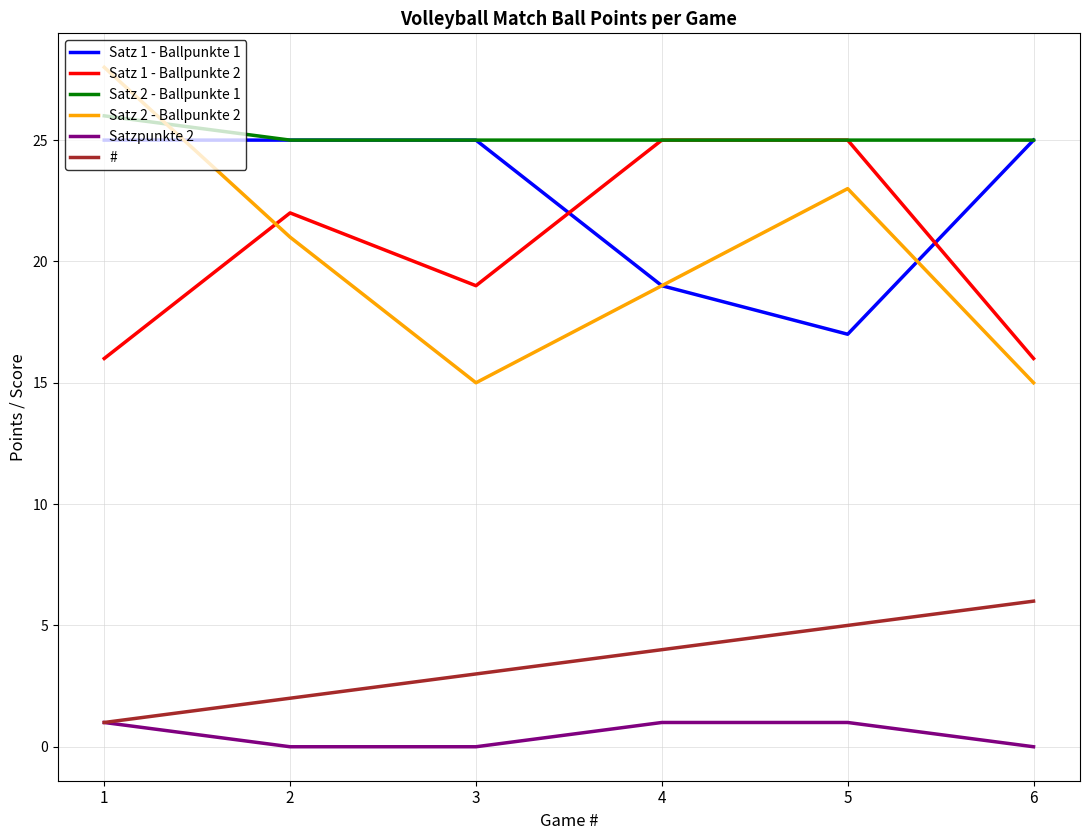

How many lines are shown in the chart?

6